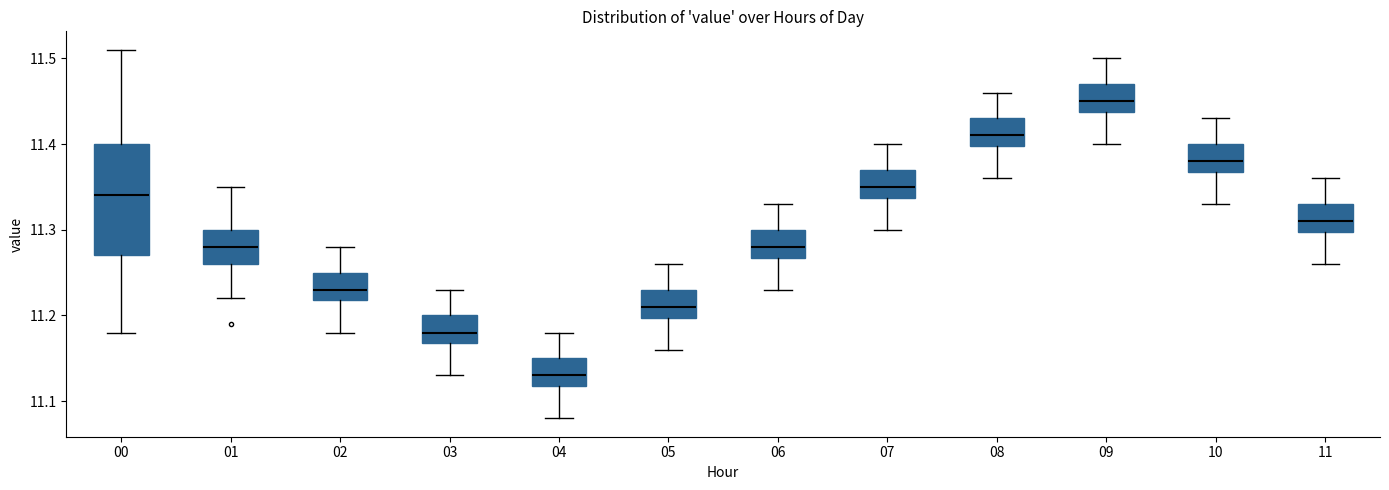

Comparing the boxes themselves (not the whiskers), which one is the tallest?

00